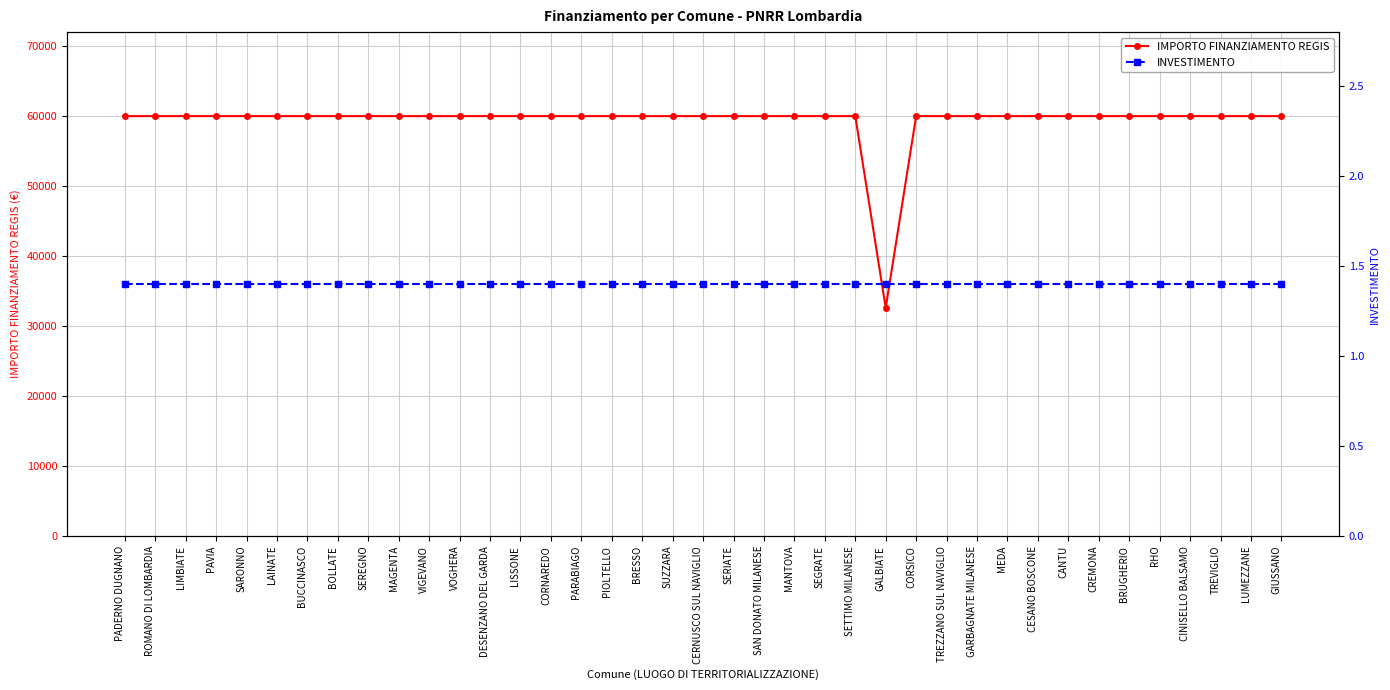

What is the label of the 35th point from the right?

SARONNO